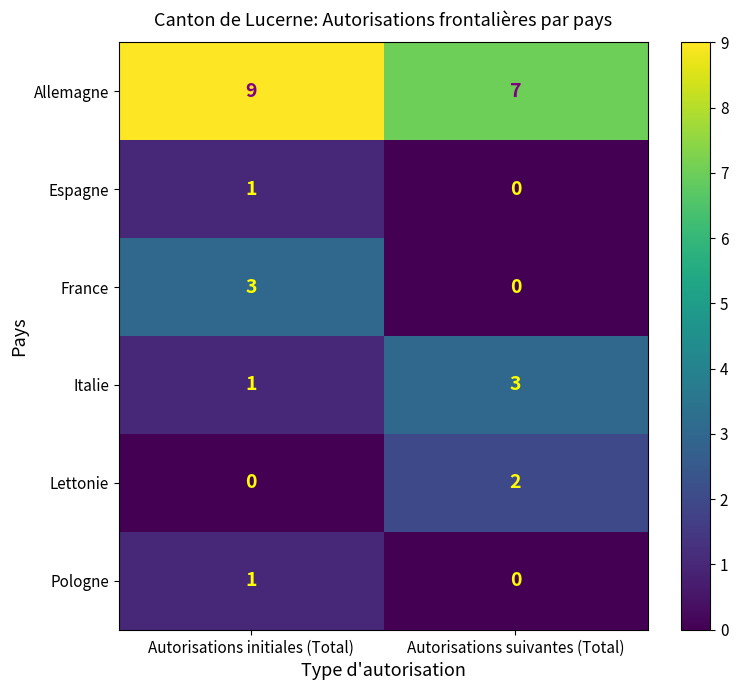

Reading left to right, list all the values displayed in this chart.

Allemagne: Autorisations initiales (Total)=9	Autorisations suivantes (Total)=7
Espagne: Autorisations initiales (Total)=1	Autorisations suivantes (Total)=0
France: Autorisations initiales (Total)=3	Autorisations suivantes (Total)=0
Italie: Autorisations initiales (Total)=1	Autorisations suivantes (Total)=3
Lettonie: Autorisations initiales (Total)=0	Autorisations suivantes (Total)=2
Pologne: Autorisations initiales (Total)=1	Autorisations suivantes (Total)=0